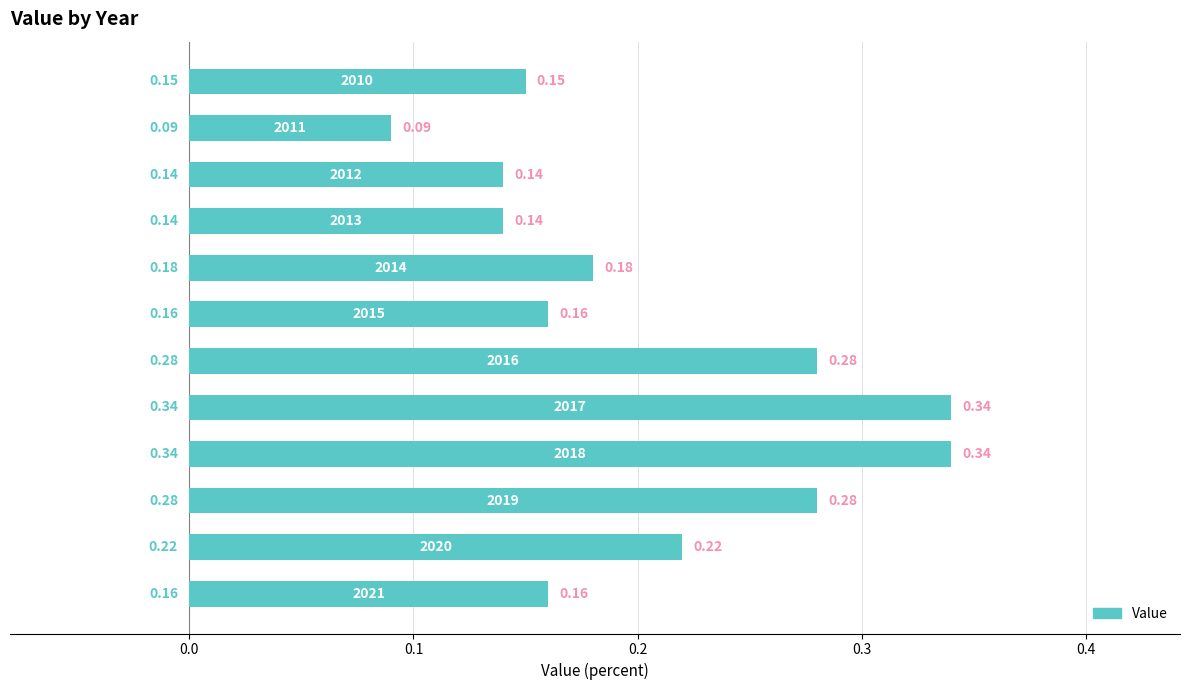

How many series are shown in this chart?

1